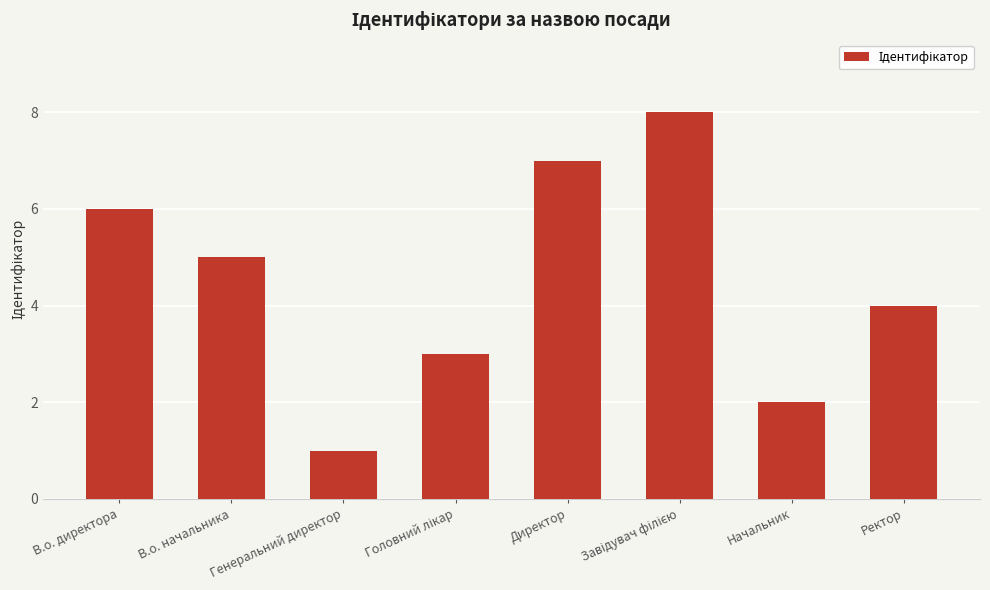

What position from the left is Начальник?

7